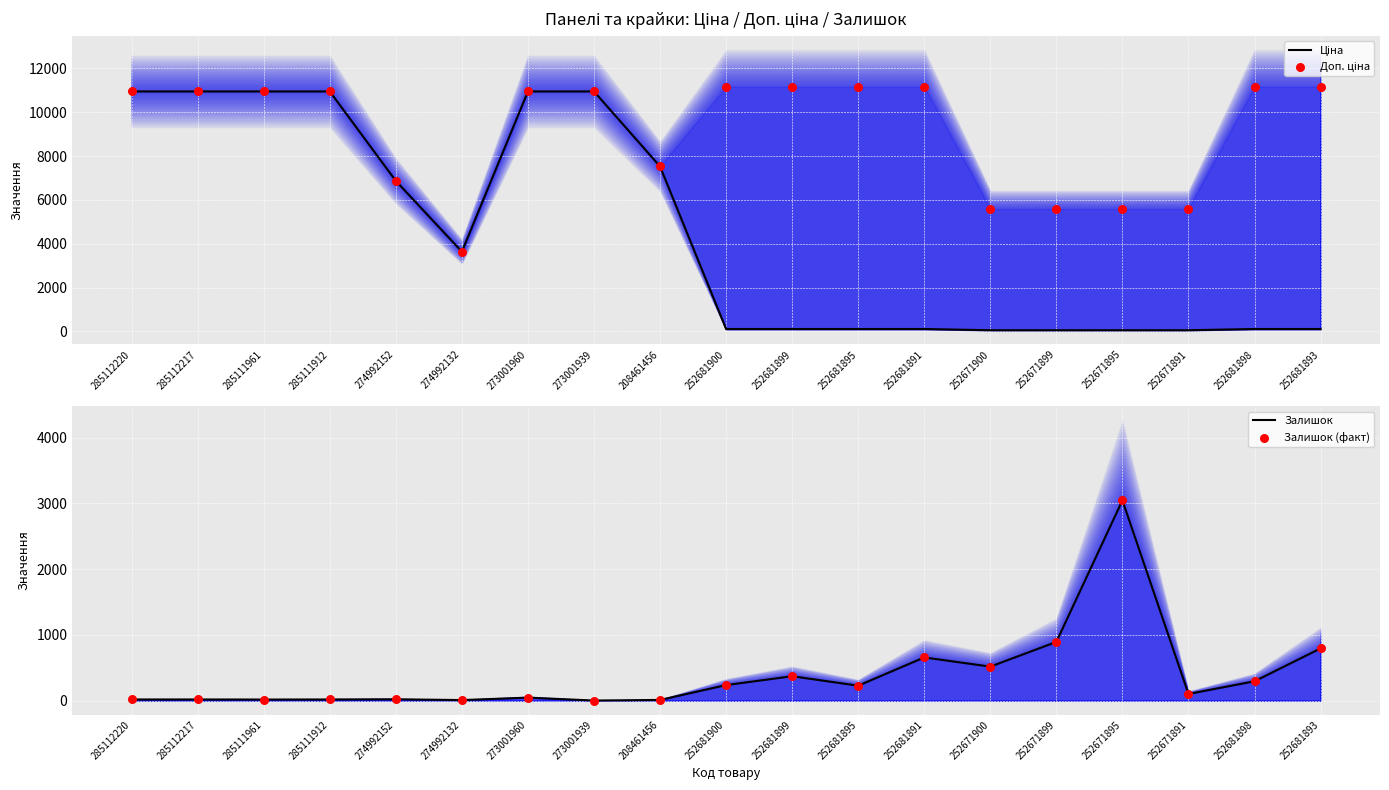

At how many categories does at least one series exceed 3875?

18